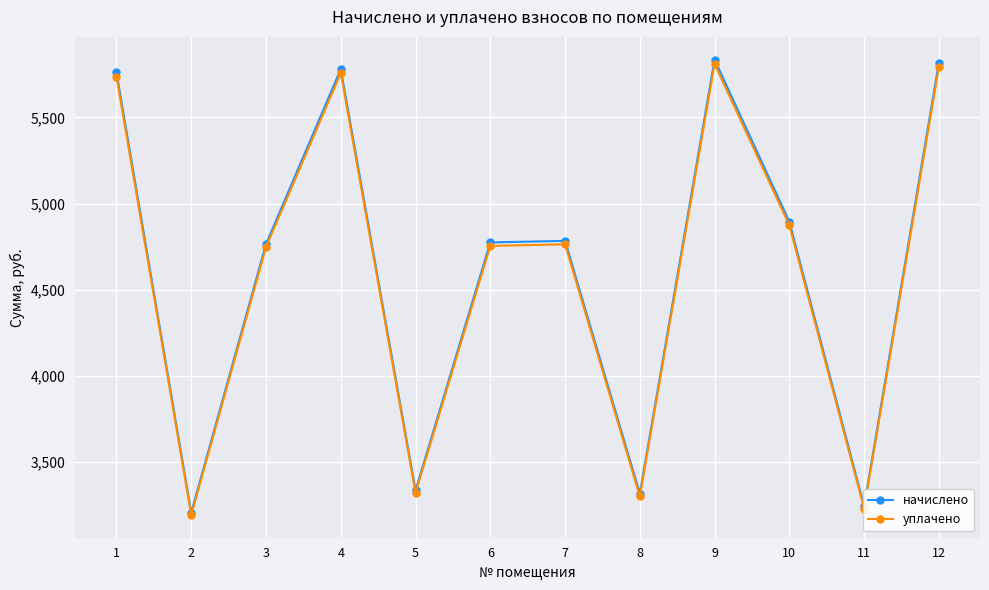

At which label does уплачено reach its minimum?

2